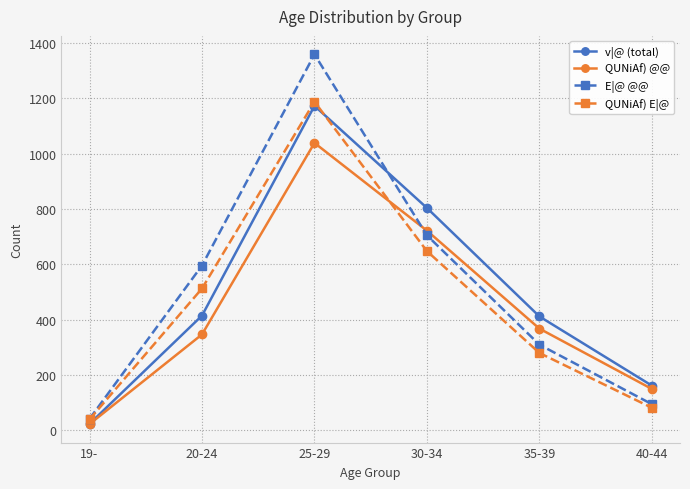

What is the difference between the maximum and second lowest values in the E|@ @@ series?

1264